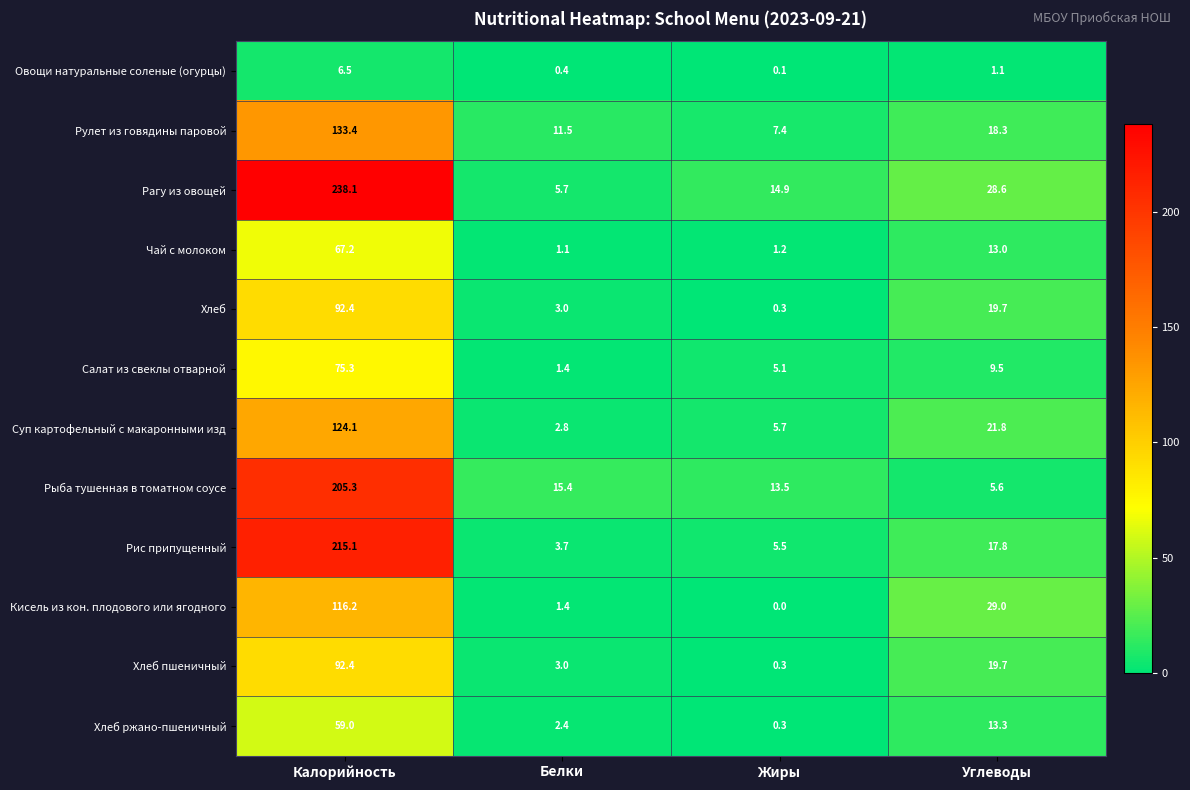

What is the spread (max minus min) of values at Жиры?

14.9